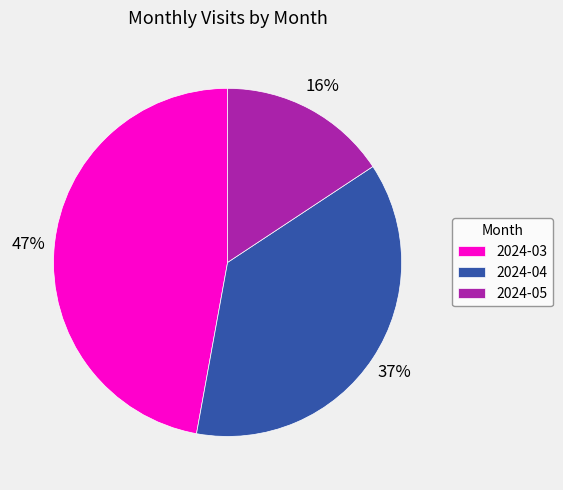

Is there any slice that represents more than half of the pie?

No